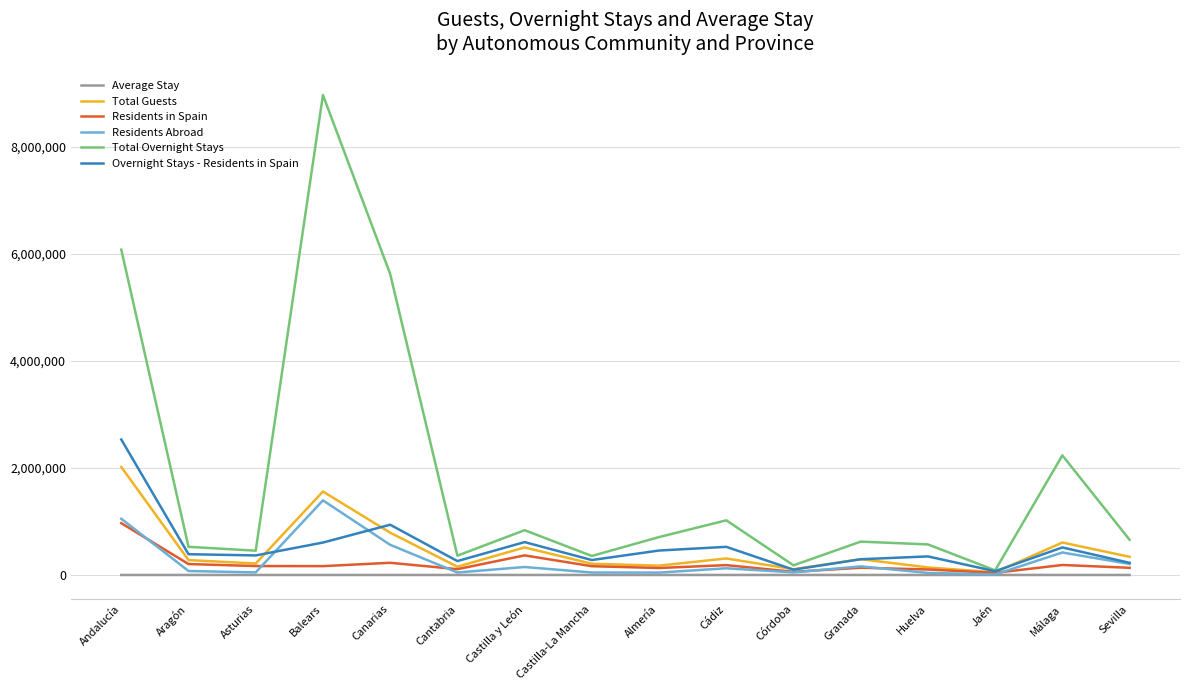

True or false: Total Overnight Stays and Average Stay cross at least once.

False